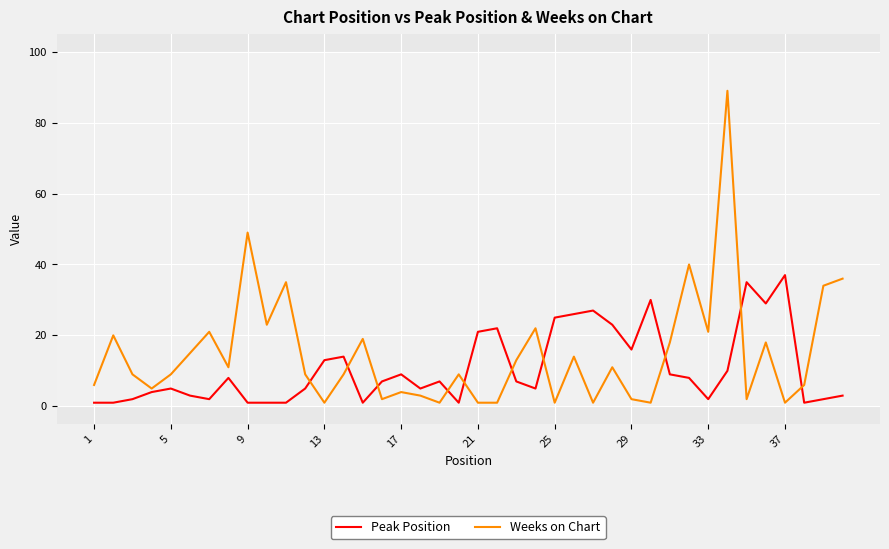

Which series has the widest spread of values?

Weeks on Chart